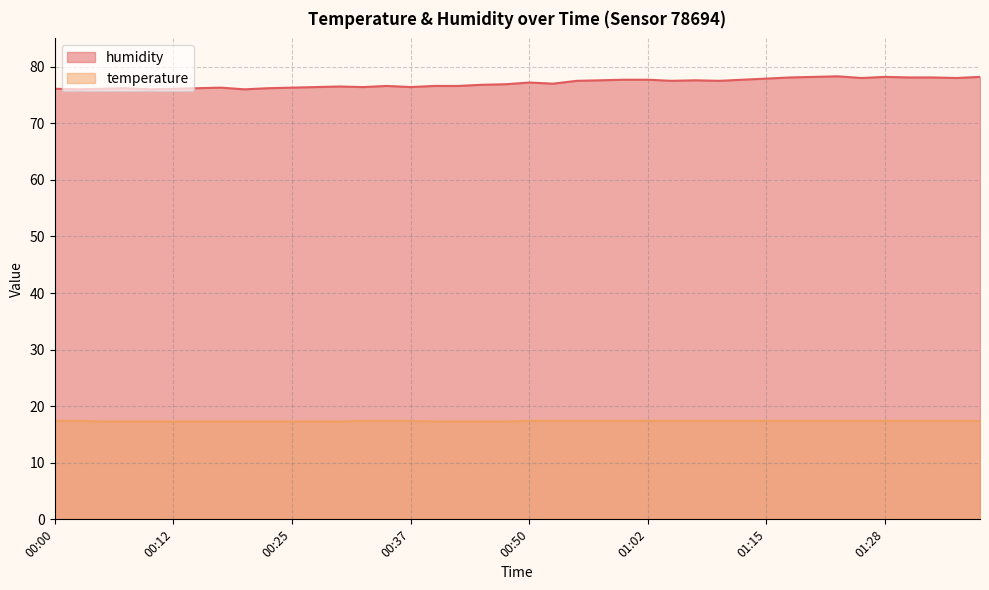

Which series changed the most between 01:04 and 01:23?

humidity